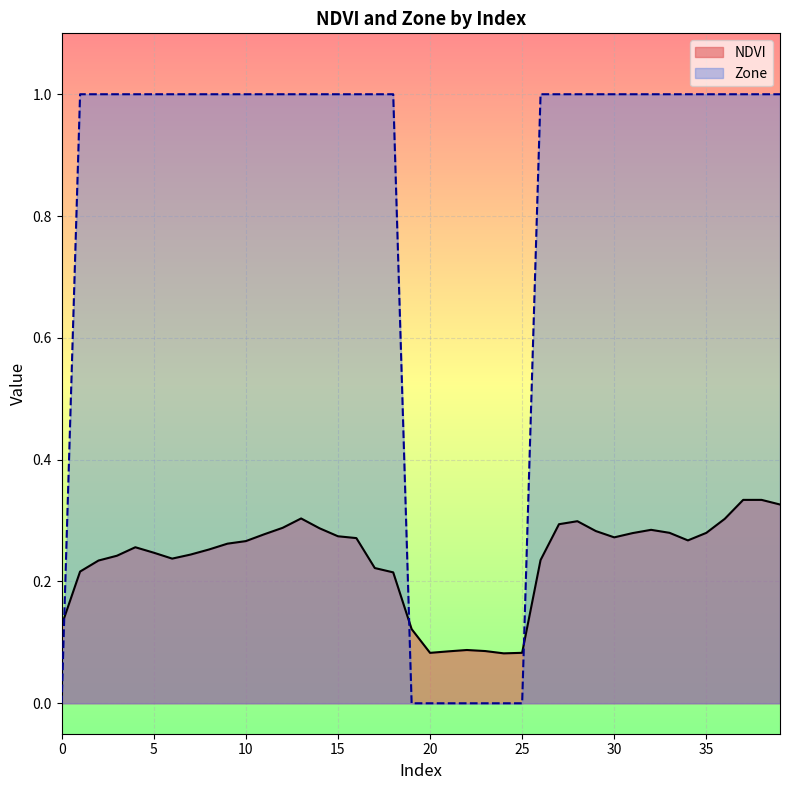

What is the maximum value shown in the chart?

1.0